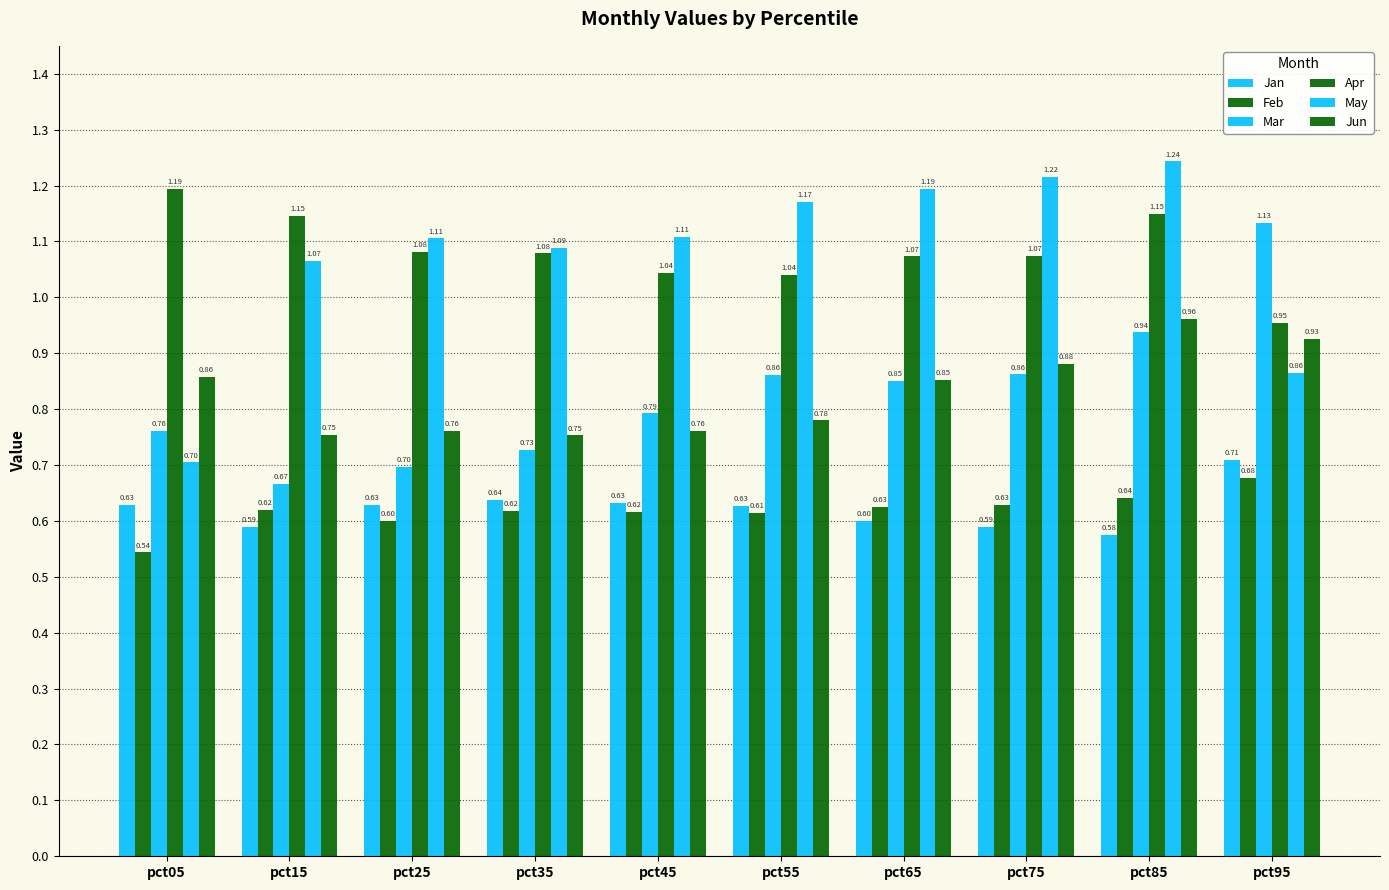

How many bars are there in total?

60